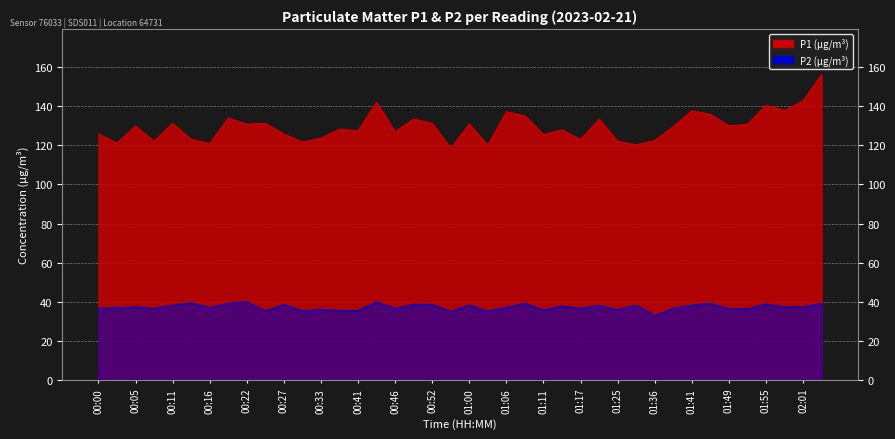

List the labels in order of P2 value, largest first.

00:22, 00:44, 00:14, 01:08, 01:47, 02:03, 00:19, 01:55, 00:49, 00:52, 00:27, 01:00, 01:30, 01:41, 00:11, 01:19, 01:14, 00:05, 02:01, 01:58, 01:06, 00:16, 00:03, 00:00, 00:46, 01:17, 00:08, 01:38, 01:52, 01:49, 00:33, 01:25, 01:11, 00:41, 00:35, 00:30, 00:25, 01:03, 00:57, 01:36